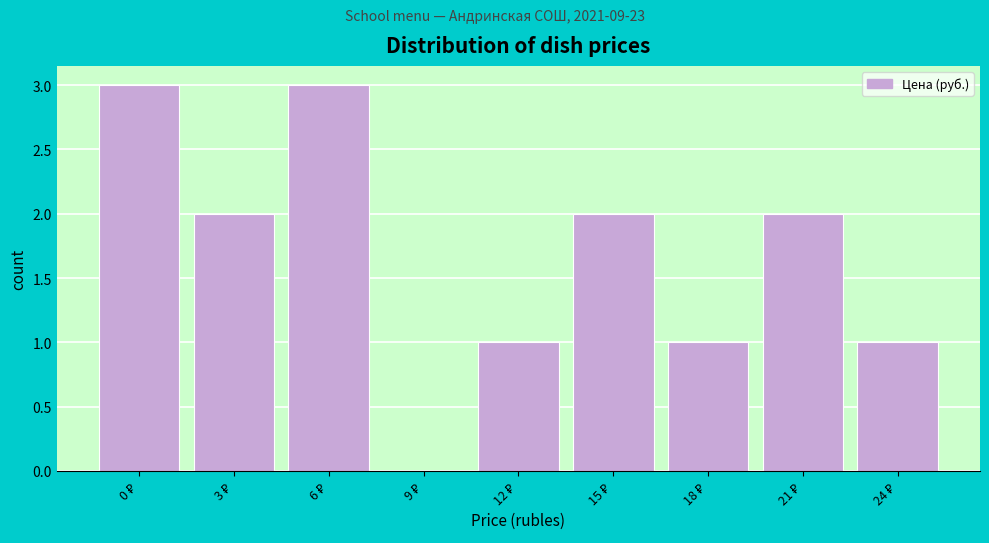

What is the greatest value displayed?

3